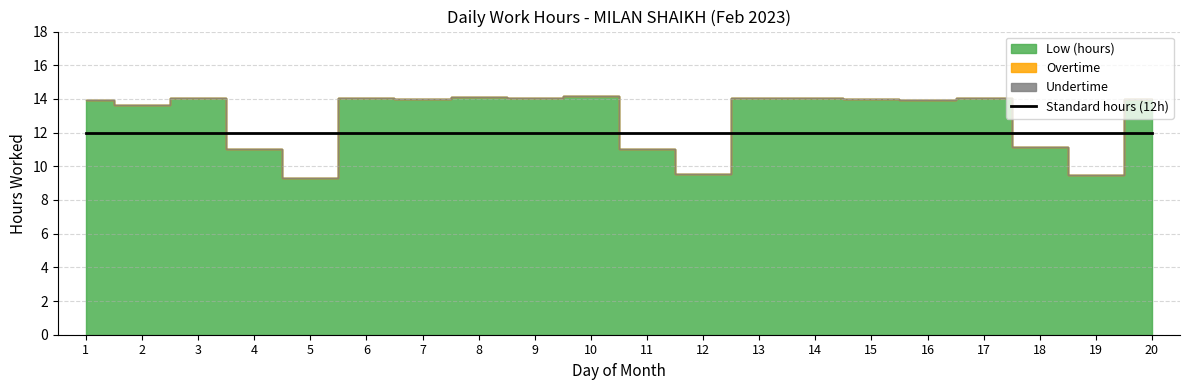

At how many categories does at least one series exceed 1?

20